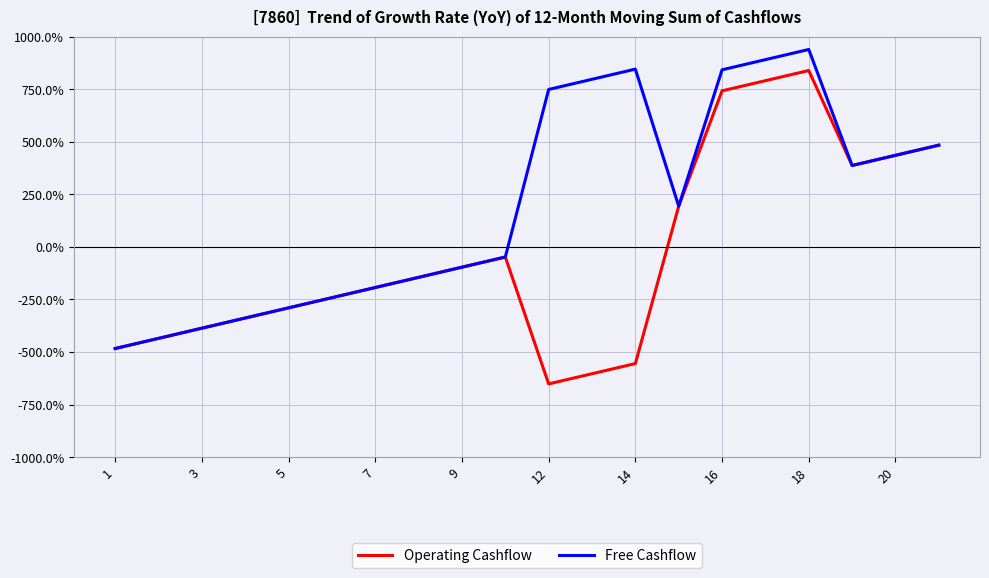

What is the average value of the Operating Cashflow series?

-30.0